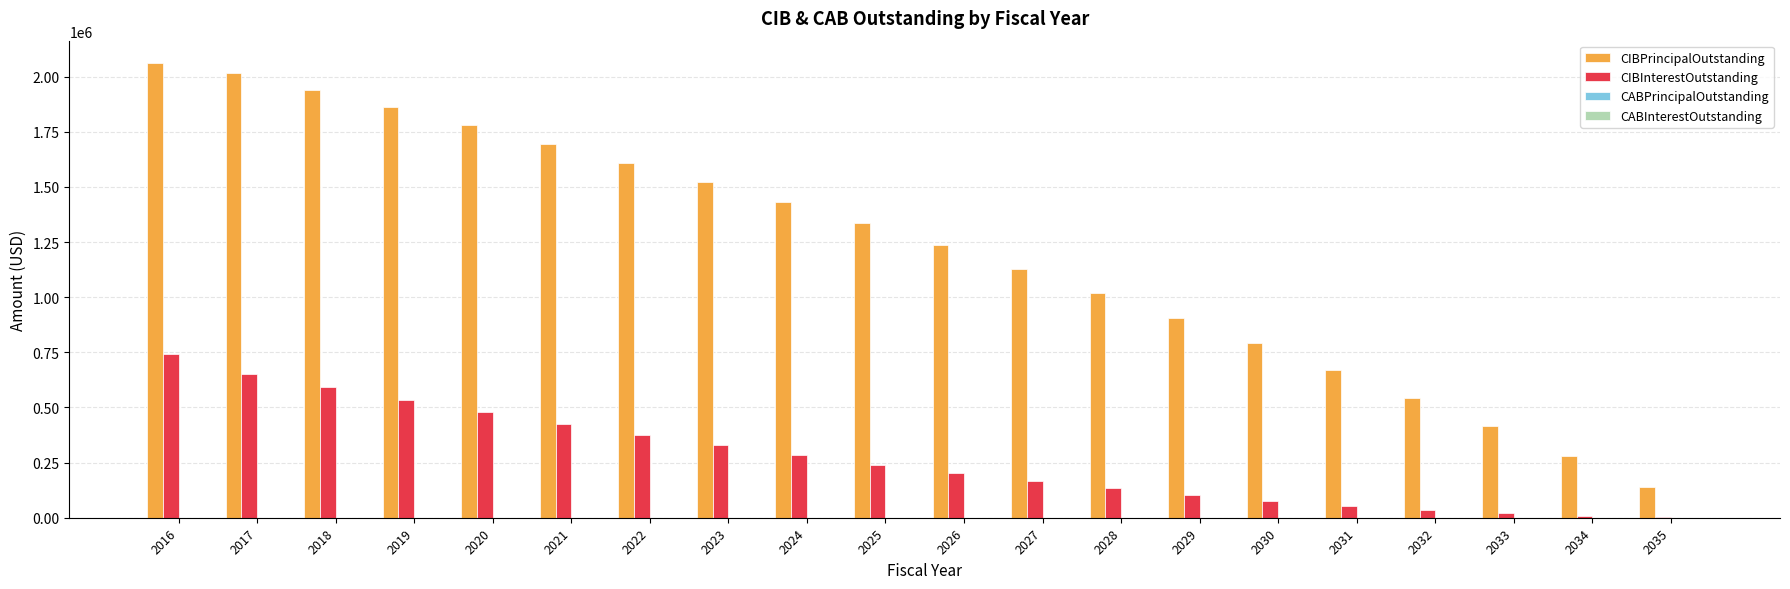

What is the maximum value for CIBPrincipalOutstanding?

2060000.0